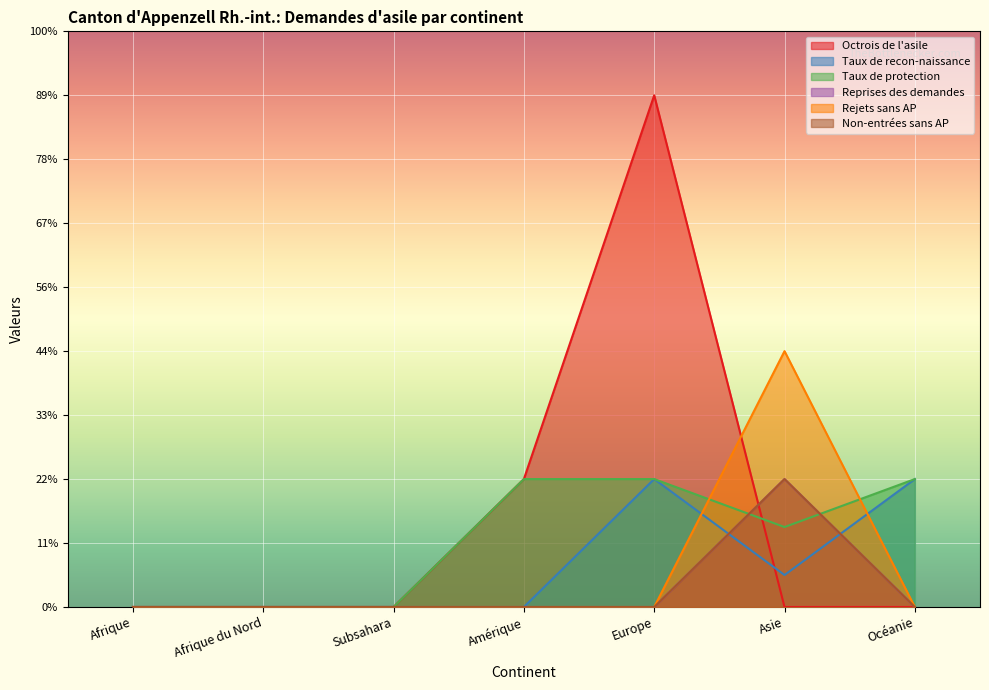

True or false: Taux de protection and Rejets sans AP intersect in this chart.

True